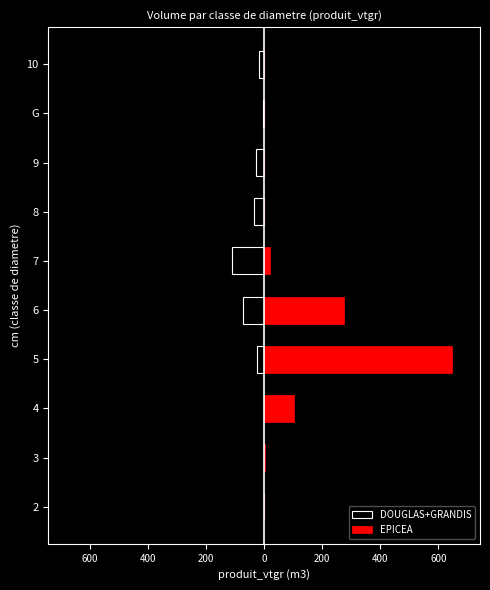

Rank the series at 3 from lowest to highest value.

DOUGLAS+GRANDIS, EPICEA